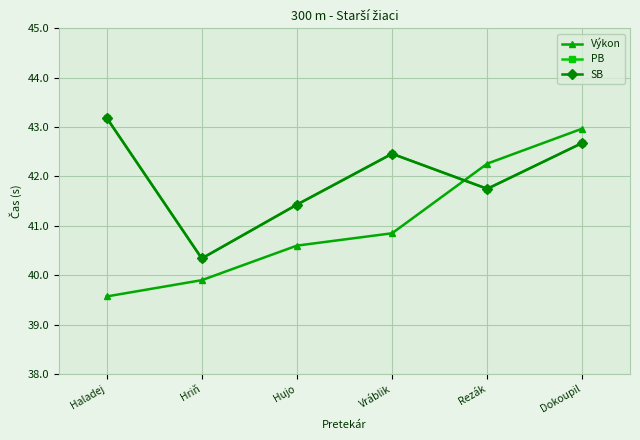

Between which two adjacent categories do PB and Výkon first intersect?

Vráblik and Rezák